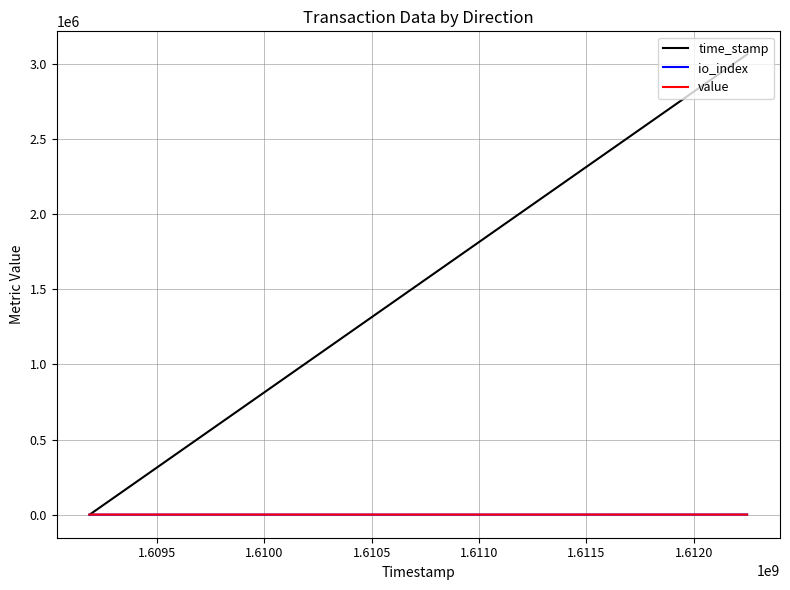

What is the highest value of the time_stamp series?

3063585.0